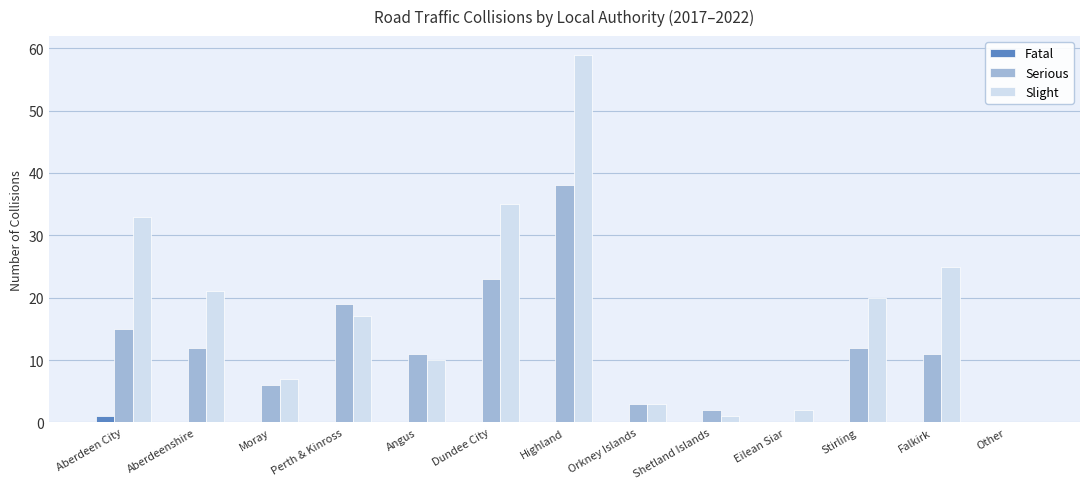

Which series has the largest total across all categories?

Slight